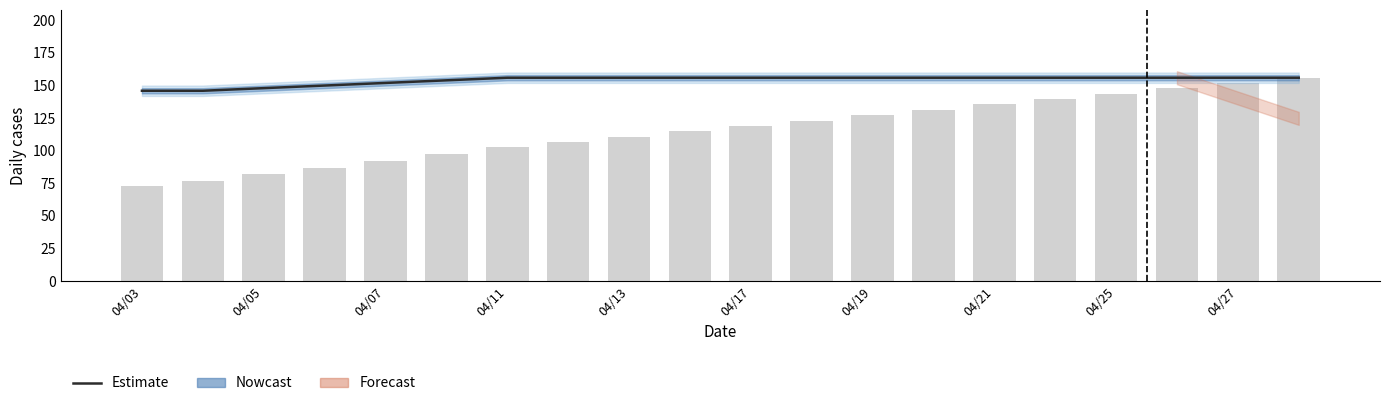

At which category does the chart reach its minimum across all series?

04/03